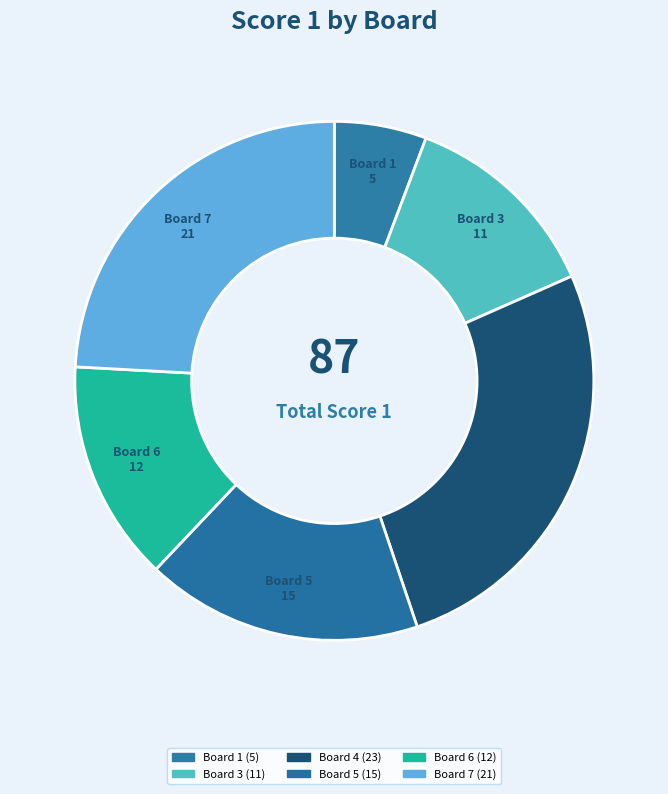

Count the number of slices in the pie.

6